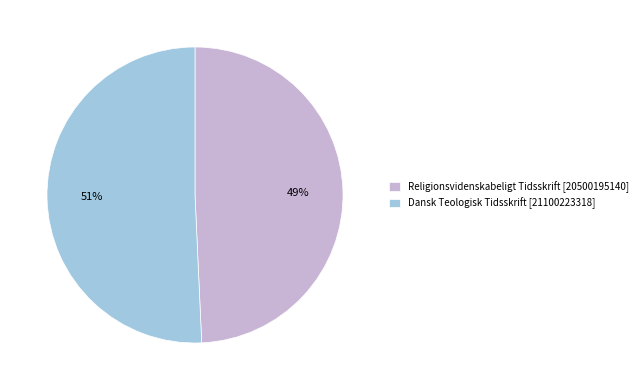

Is the sum of Dansk Teologisk Tidsskrift [21100223318] and Religionsvidenskabeligt Tidsskrift [20500195140] greater than half?

Yes